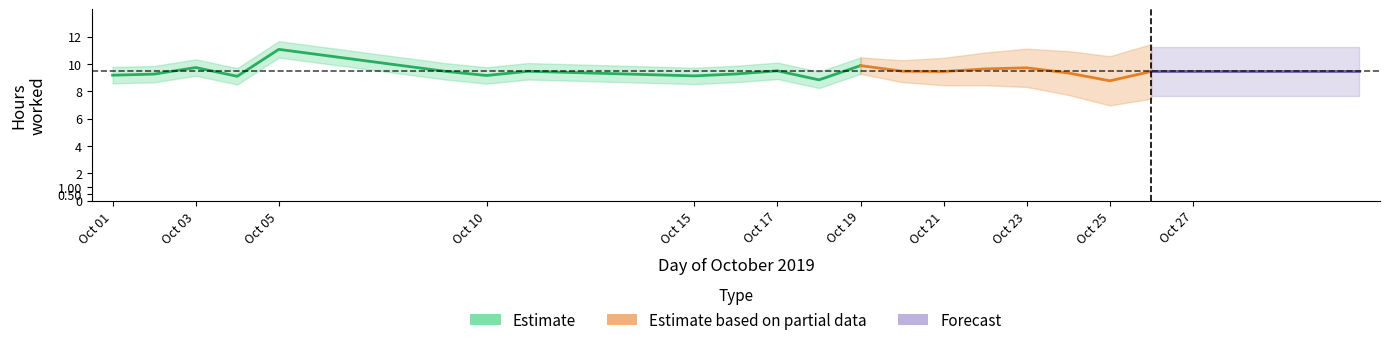

How many points are lower than both their immediate neighbors (excluding endpoints)?

6